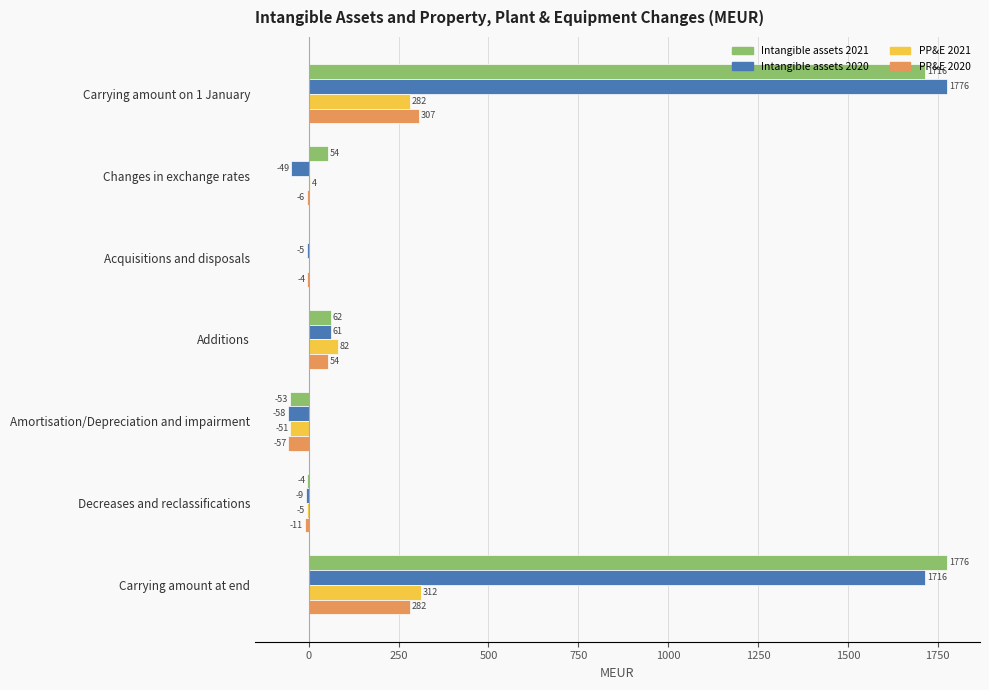

Which series changed the most between Additions and Decreases and reclassifications?

PP&E 2021